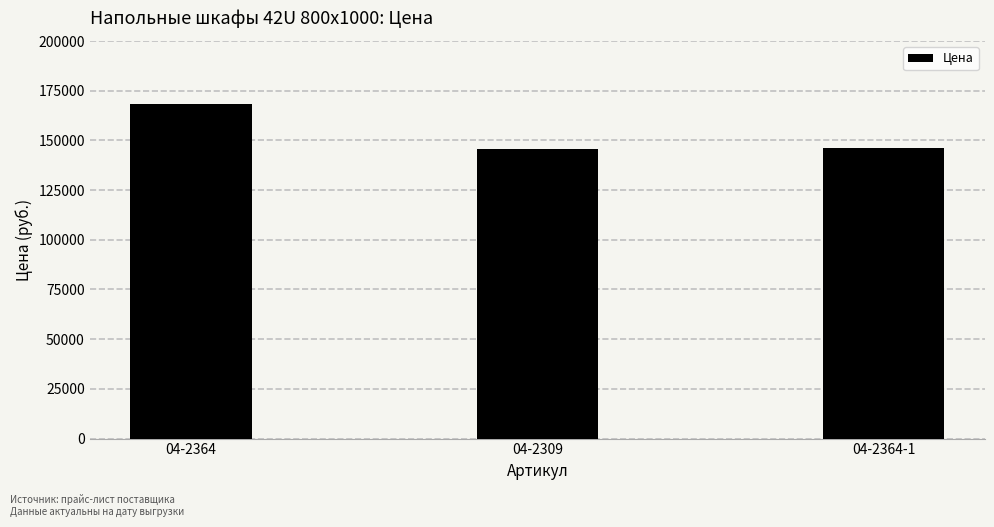

What is the maximum value shown in the chart?

168441